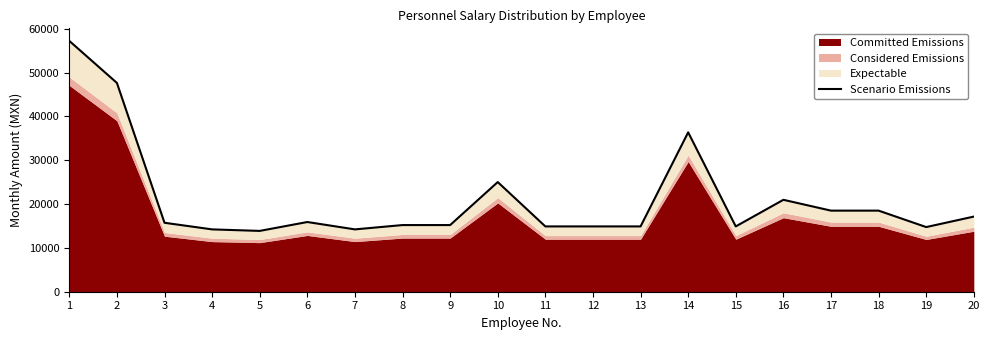

What is the value of the 20th point from the left?

17148.0